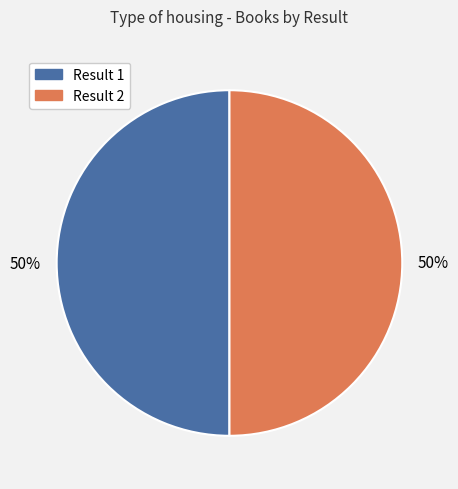

Is the sum of Result 2 and Result 1 greater than half?

Yes